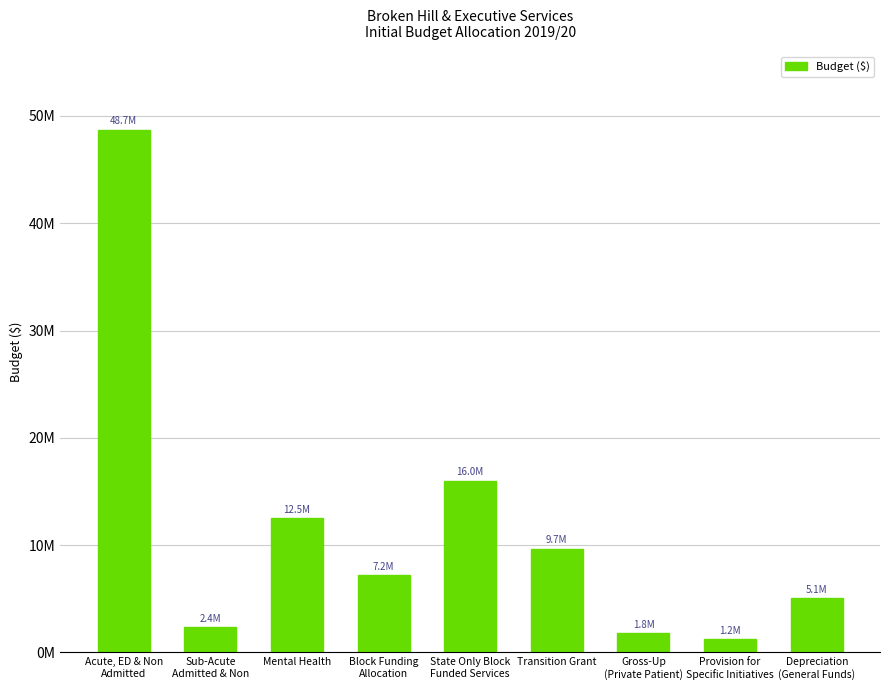

Which category has the highest value across all series?

Acute, ED & Non
Admitted